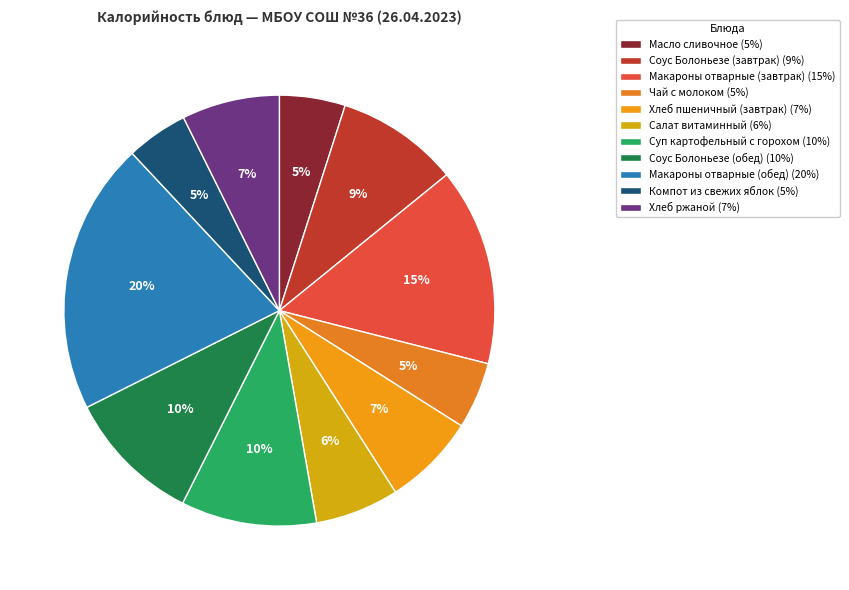

Does Макароны отварные (завтрак) account for over 50% of the chart?

No